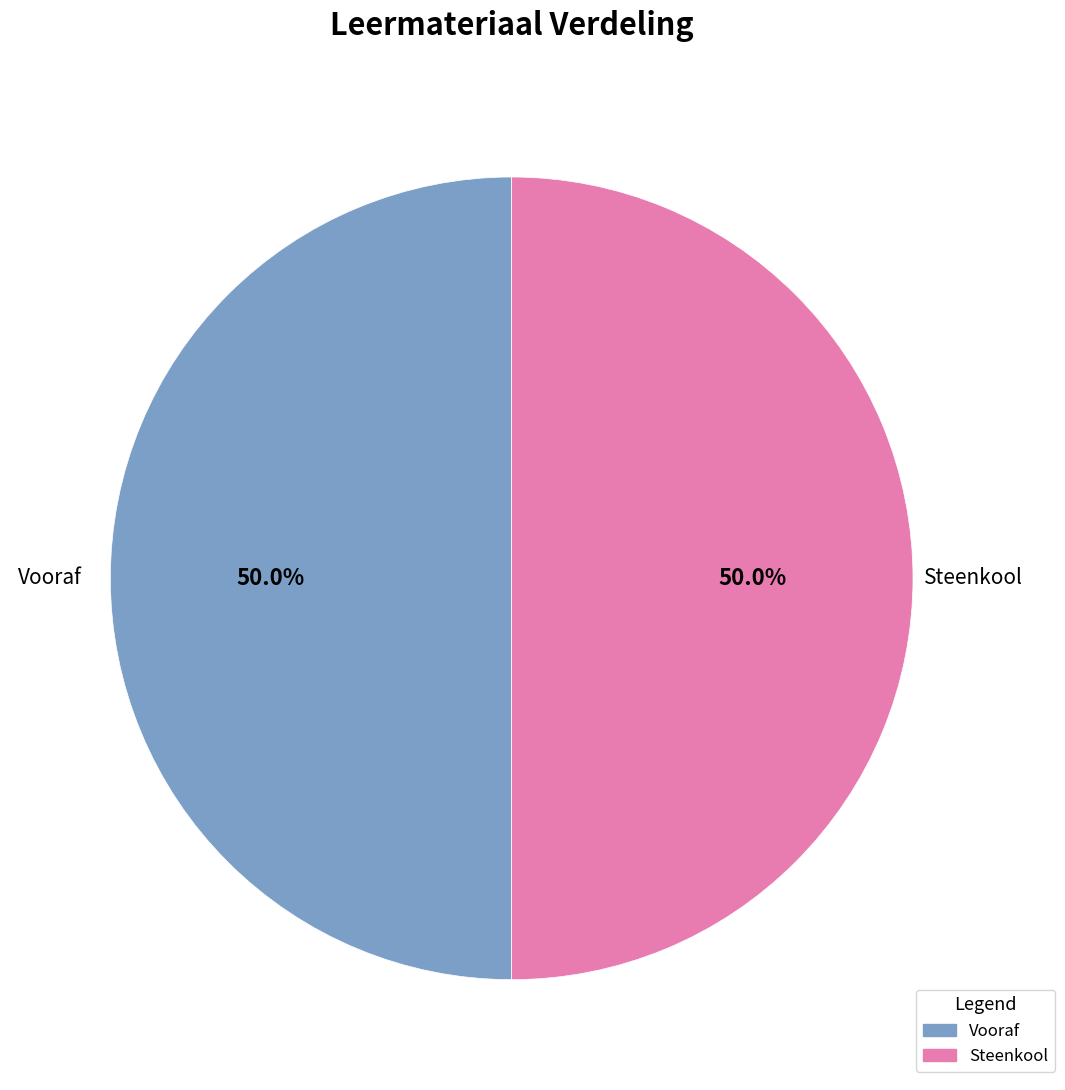

What is the total percentage of Steenkool and Vooraf?

100.0%